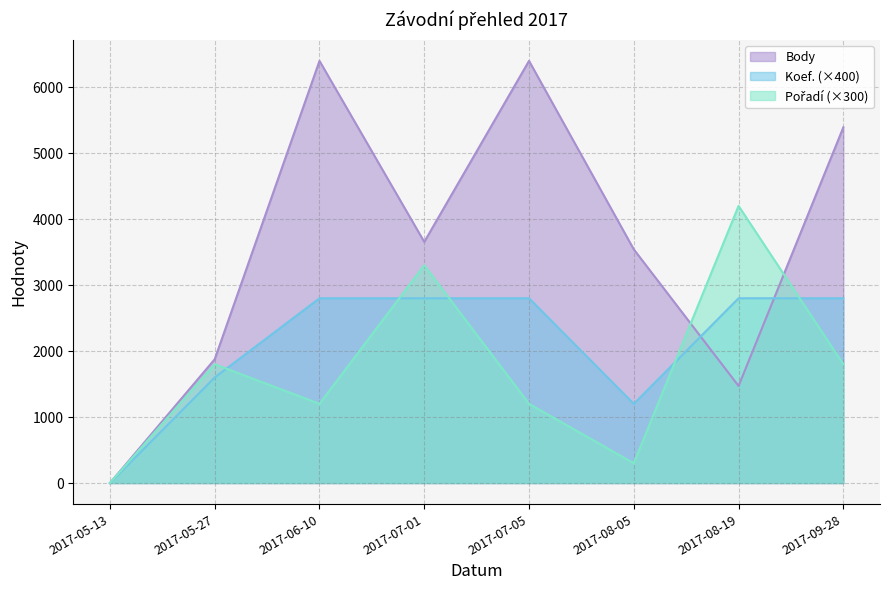

Rank the series by their maximum value, from lowest to highest.

Koef., Pořadí, Body